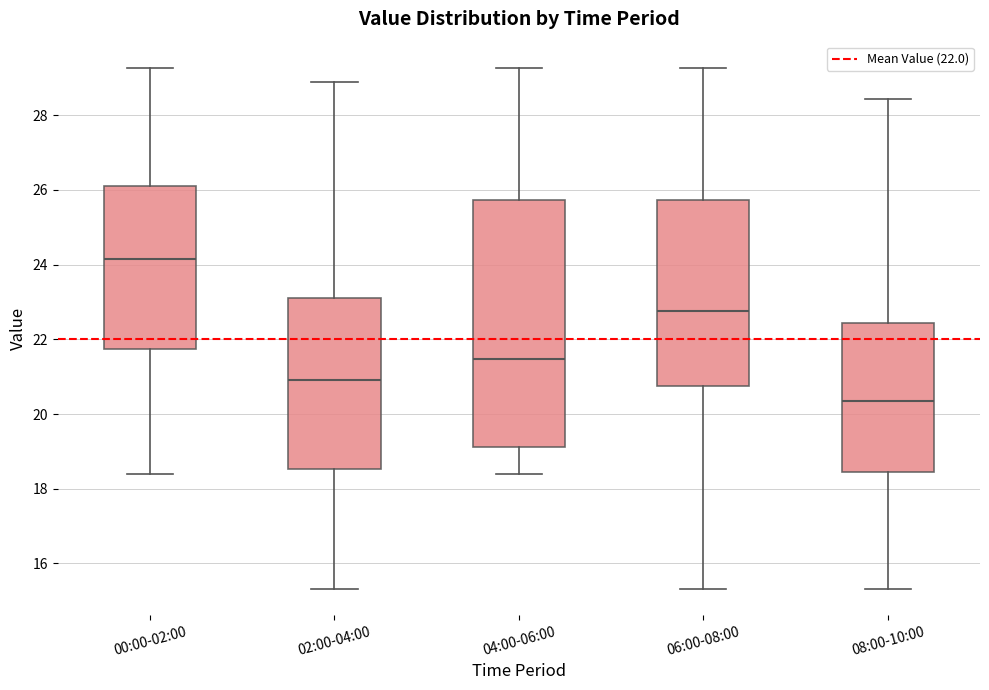

Which box has the lowest median line?

08:00-10:00